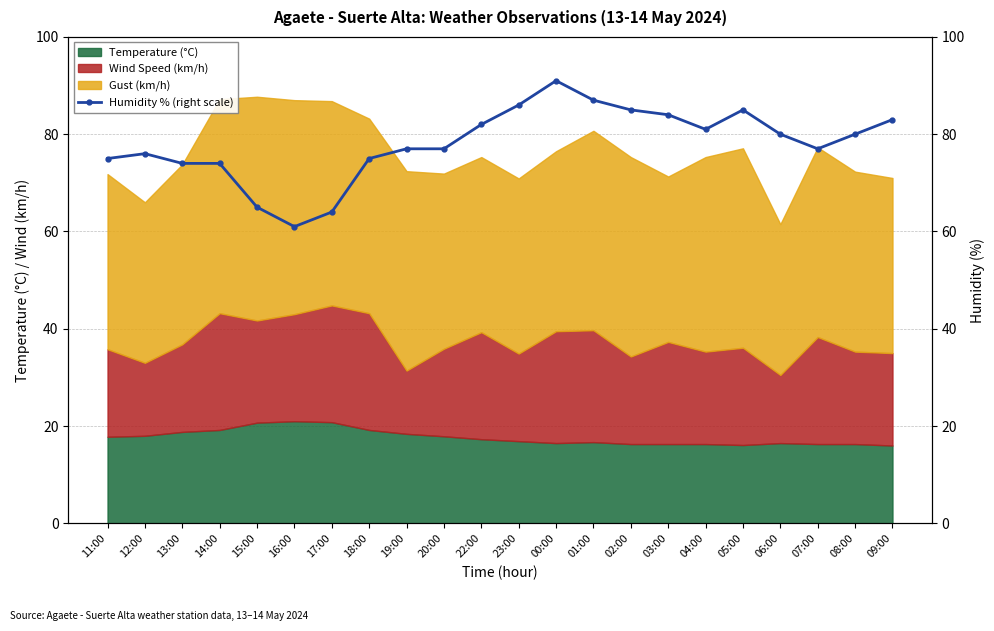

How many lines are shown in the chart?

1